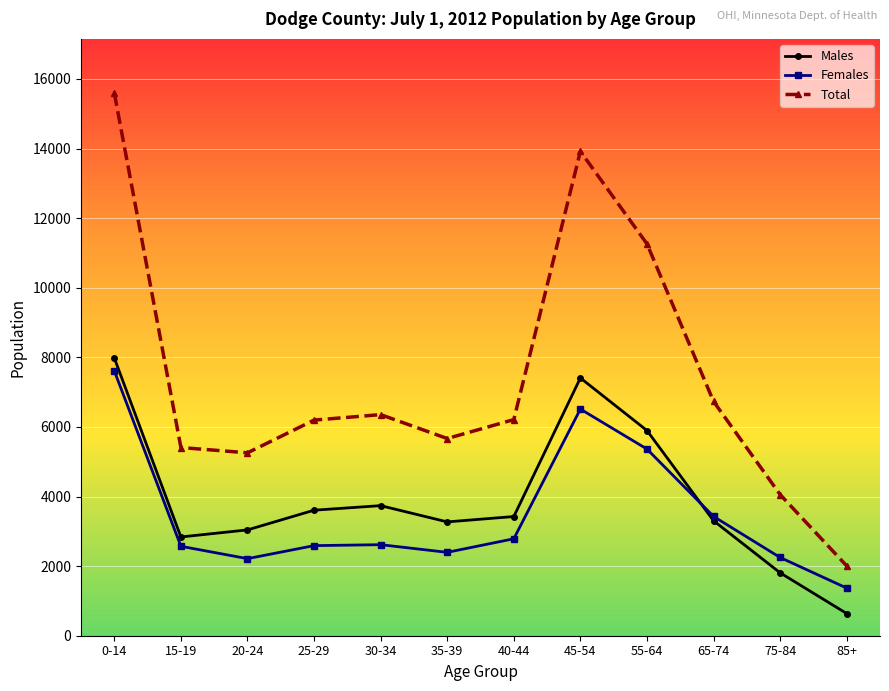

Reading right to left, what are all the values shown in this chart?

Males: 638	1808	3304	5897	7407	3425	3271	3738	3607	3041	2838	7981
Females: 1369	2248	3428	5364	6513	2786	2396	2616	2589	2215	2570	7611
Total: 2007	4056	6732	11261	13920	6211	5667	6354	6196	5256	5408	15592